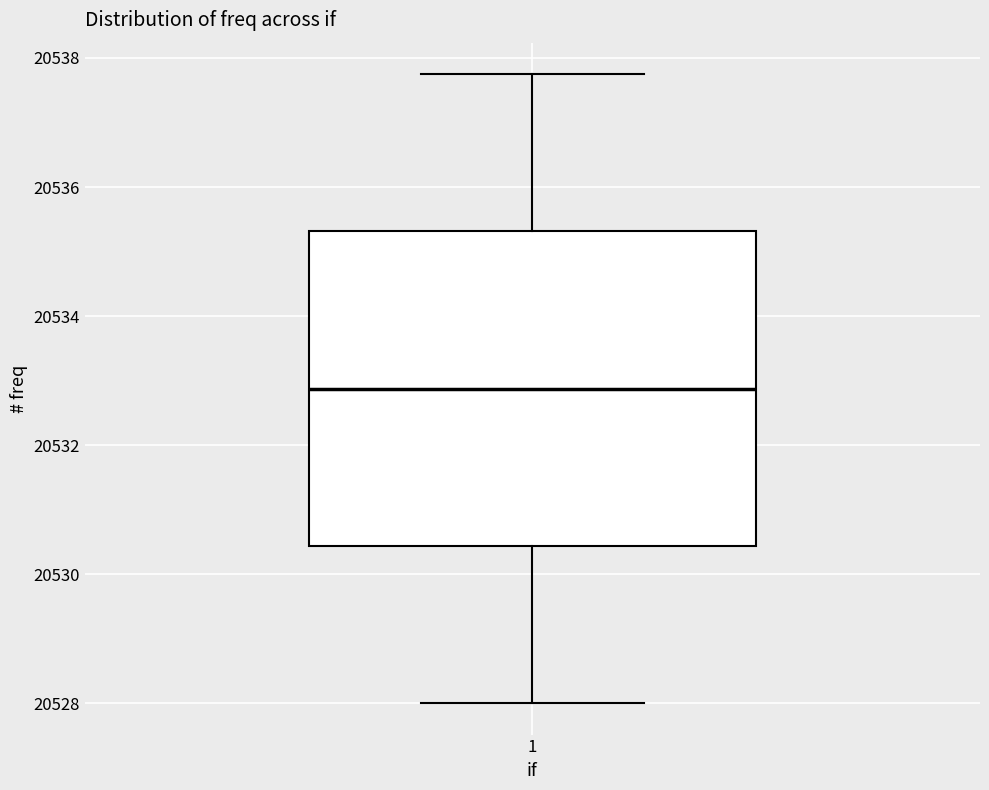

Read this box plot against the y-axis: the position of the median line, the range covered by the box, and the ends of both whiskers. The values are not printed on the chart, so give them approximately, as read against the axis.

median 20532.8, box 20530.4 to 20535.4, whiskers 20528.0 to 20537.8